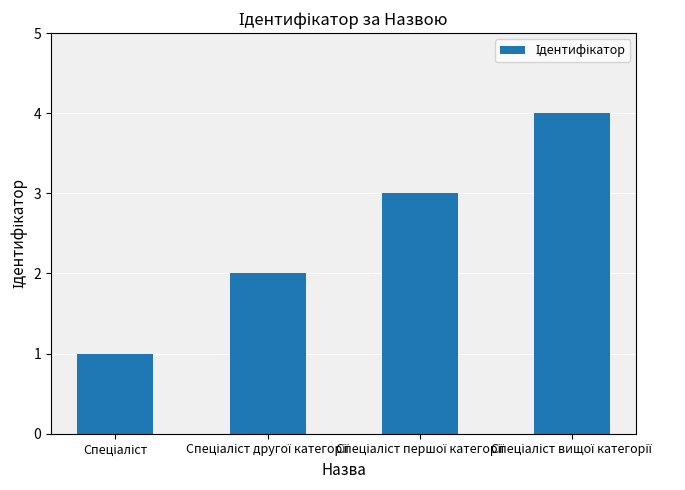

What is the maximum value shown in the chart?

4